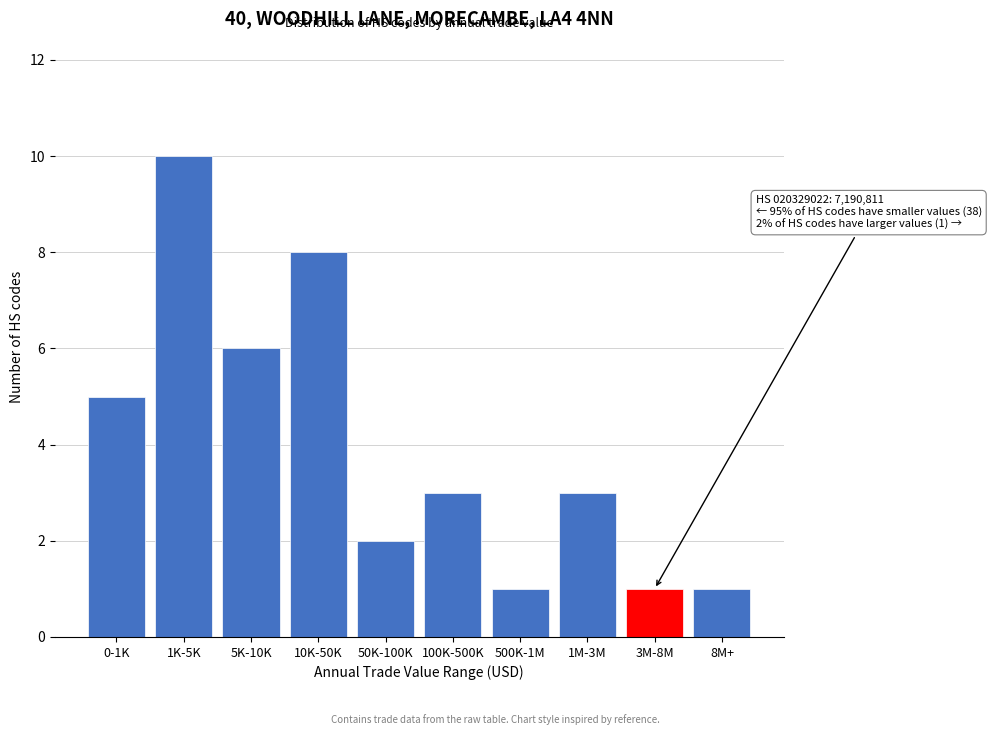

Reading left to right, extract all data points from this chart.

5	10	6	8	2	3	1	3	1	1